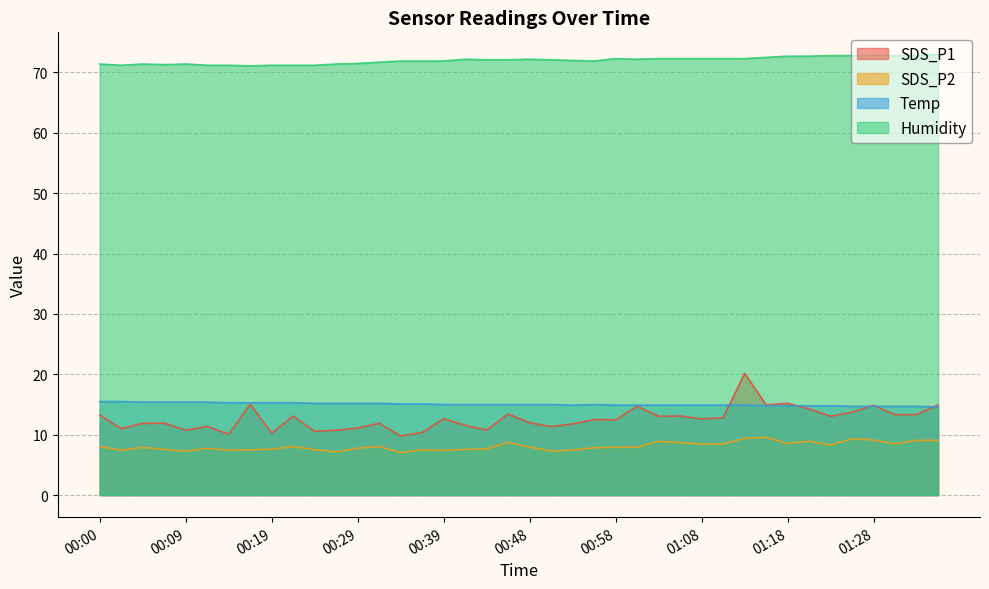

How many values in the SDS_P1 series are below 12?

17